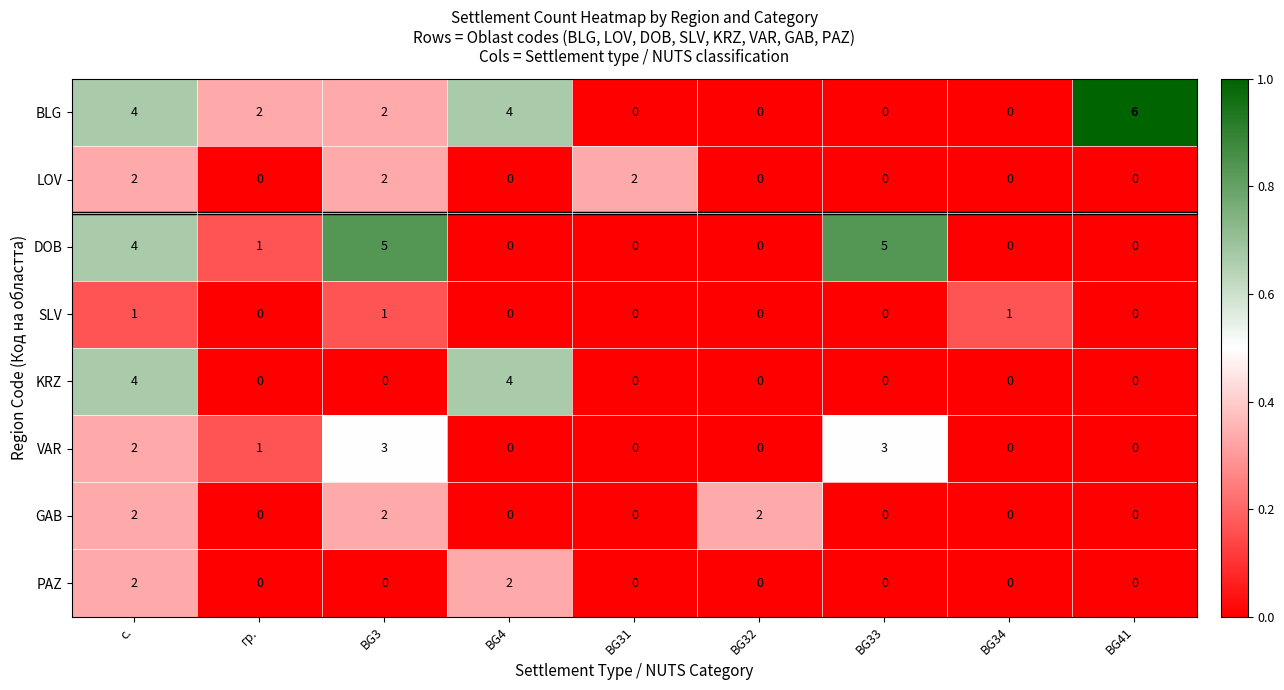

At which category is the sum across all series the highest?

с.